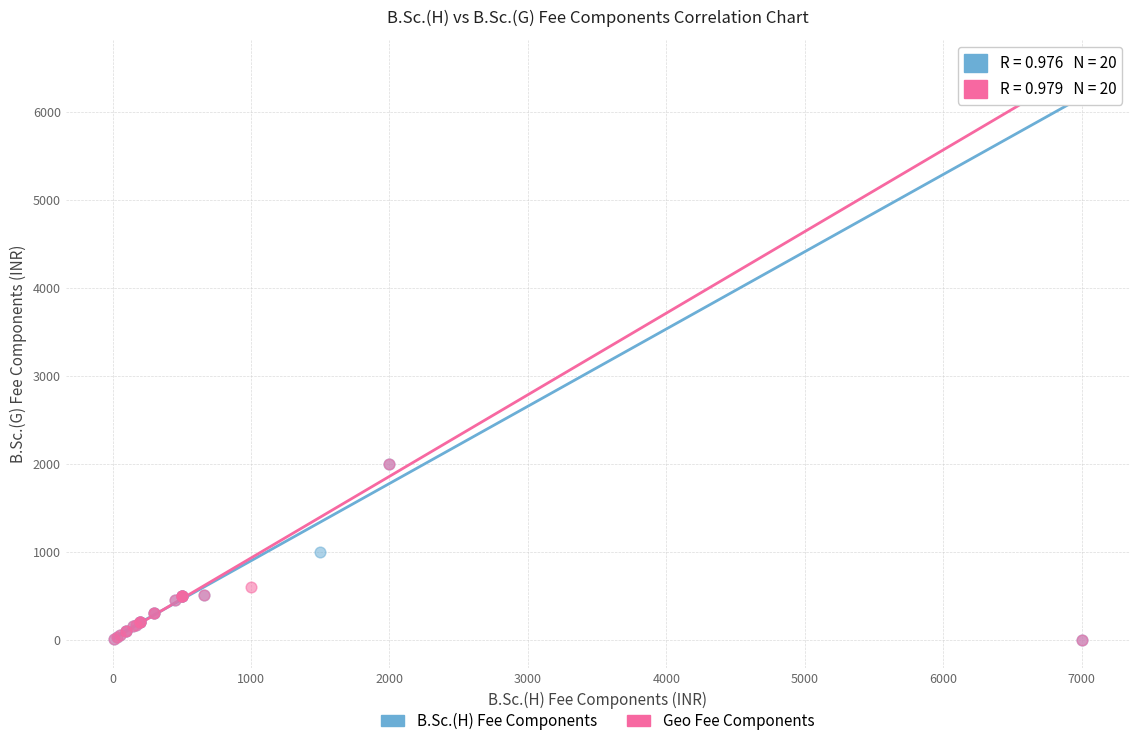

What are all the series names shown in the legend?

B.Sc.(H) Fee Components, Geo Fee Components